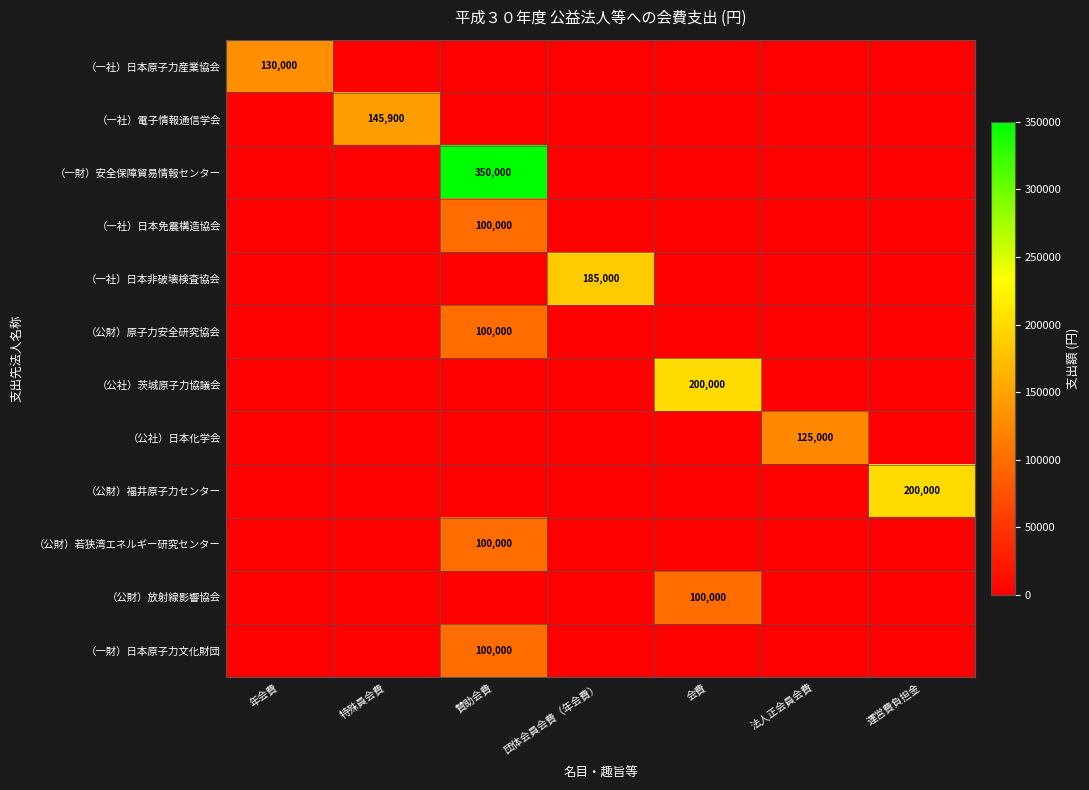

The value of （公財）放射線影響協会 at 会費 is 100000. True or false?

True